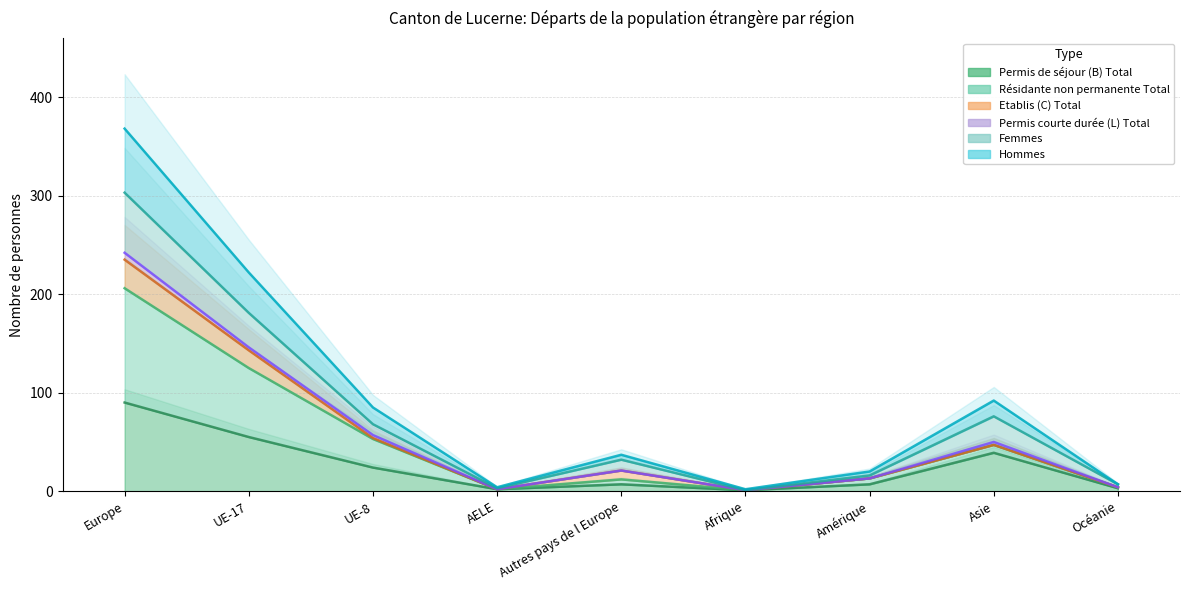

What is the difference between the Permis de séjour (B) Total values at Amérique and Afrique?

6